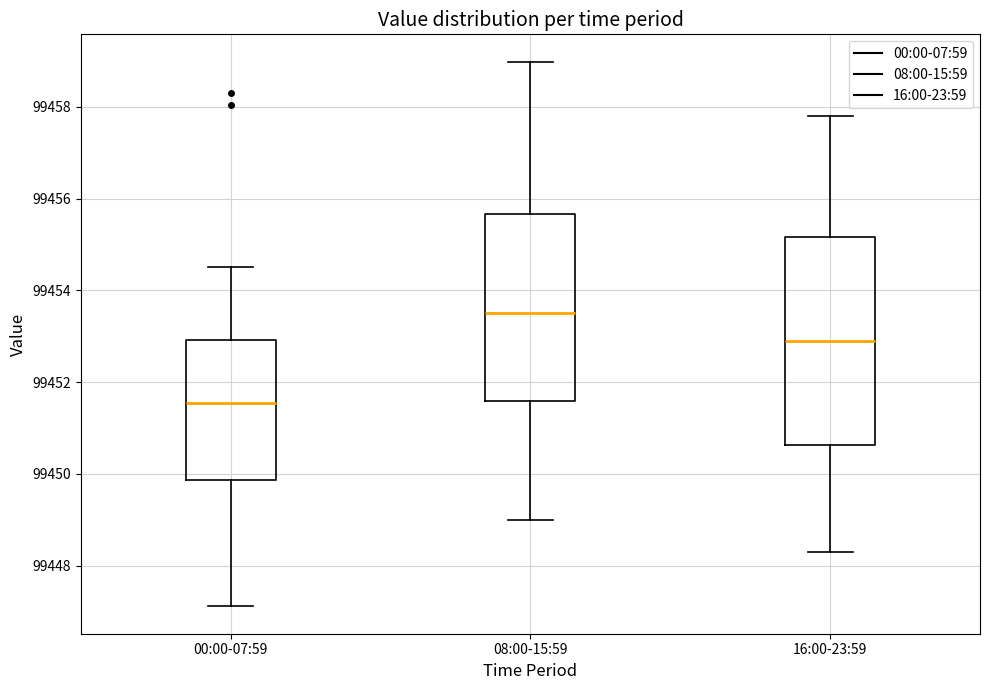

Which box's median line is the highest?

08:00-15:59